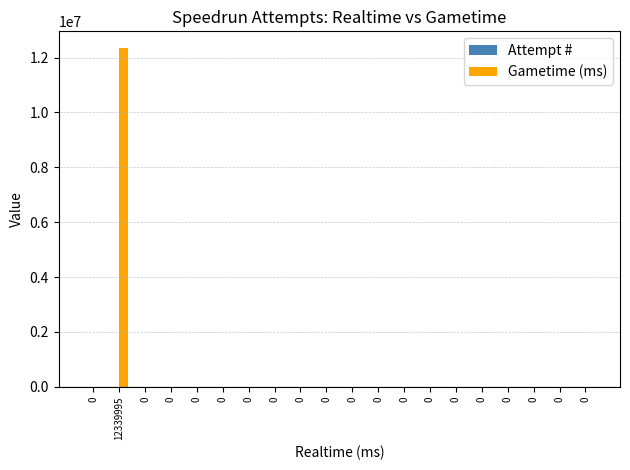

What is the total value across all series at 0?

450